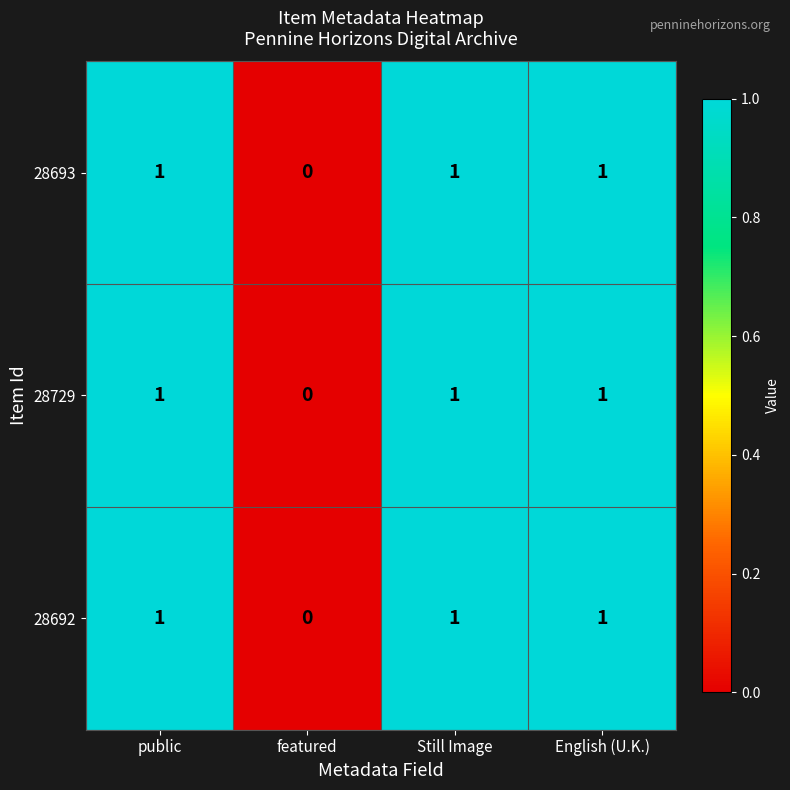

The value of 28693 at English (U.K.) is 1. True or false?

True